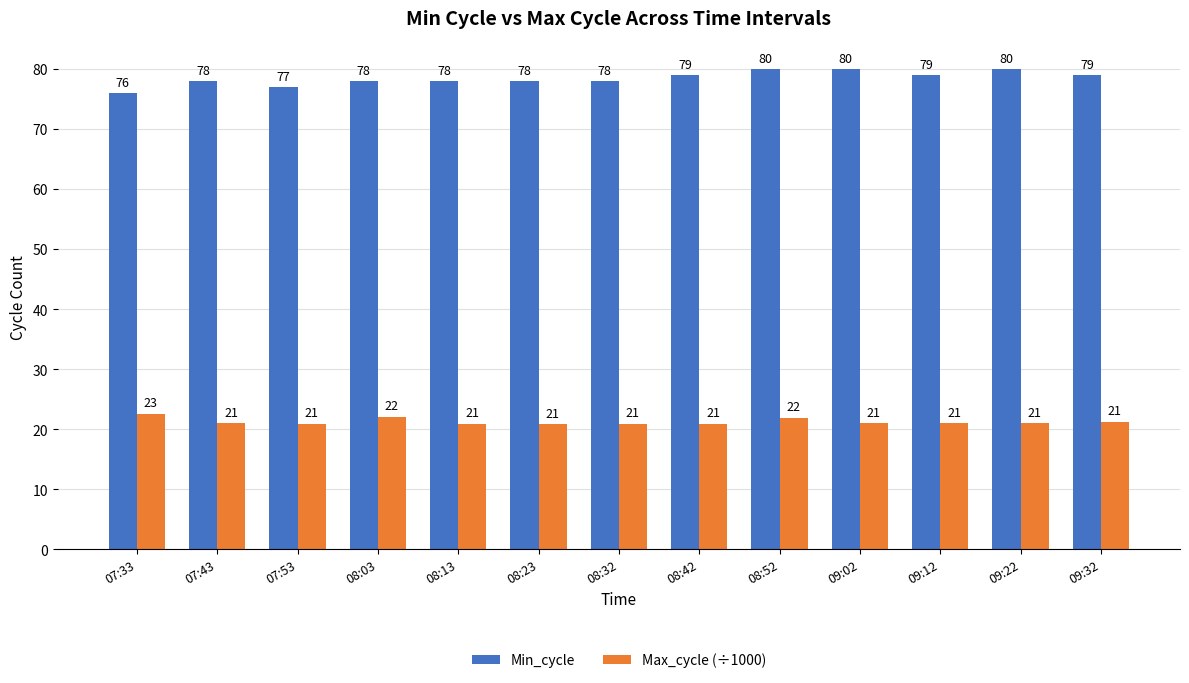

What is the highest value of the Max_cycle (÷1000) series?

22.6